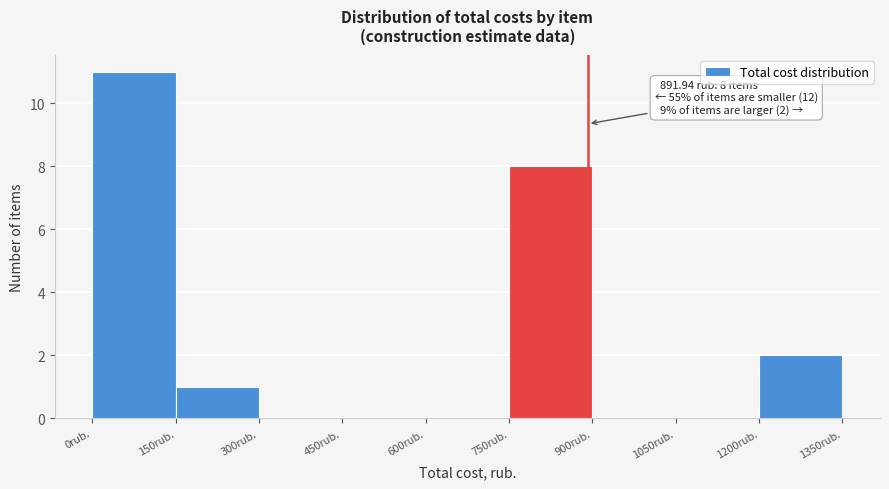

Over which range of the x-axis is the bar tallest?

0 to 150